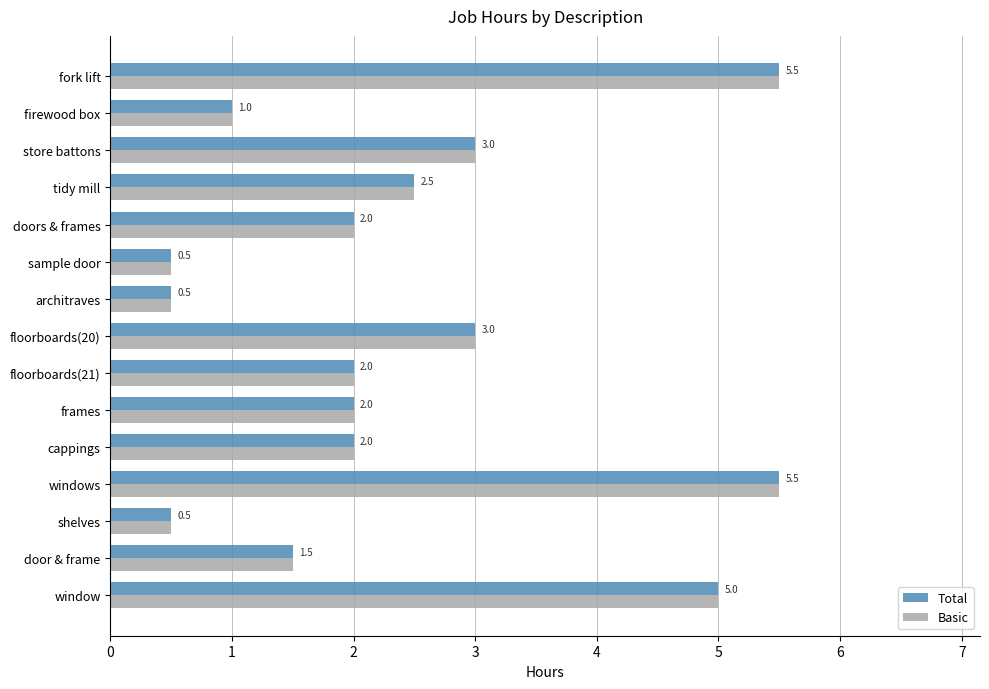

Read the Basic value at store battons.

3.0